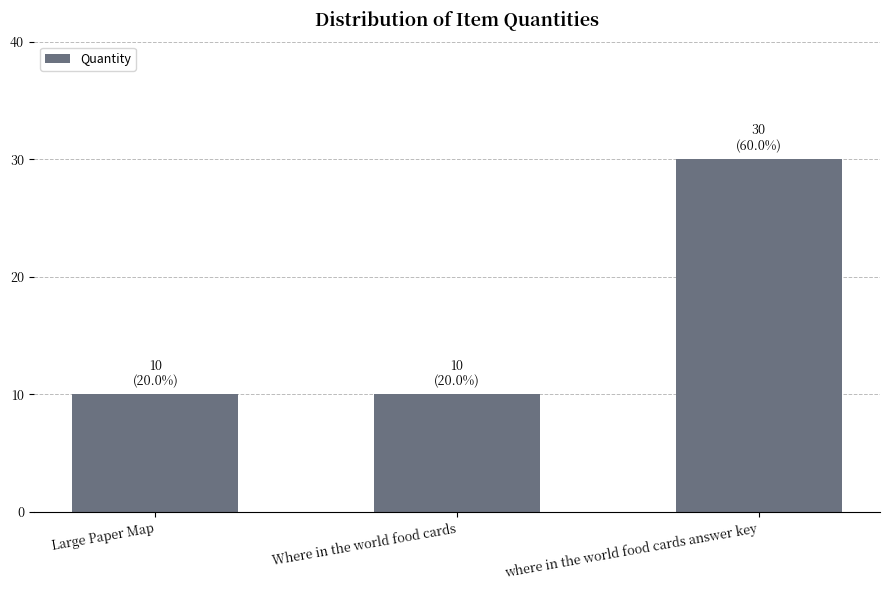

What is the change in value from Large Paper Map to where in the world food cards answer key?

+20